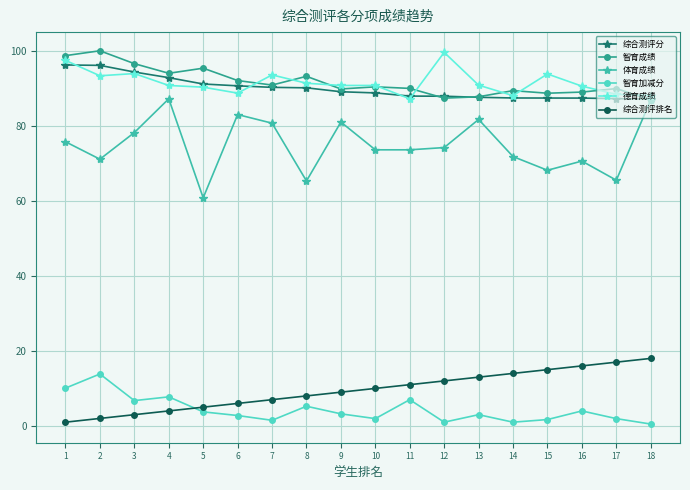

True or false: 体育成绩 has more than 0 interior local peaks.

True